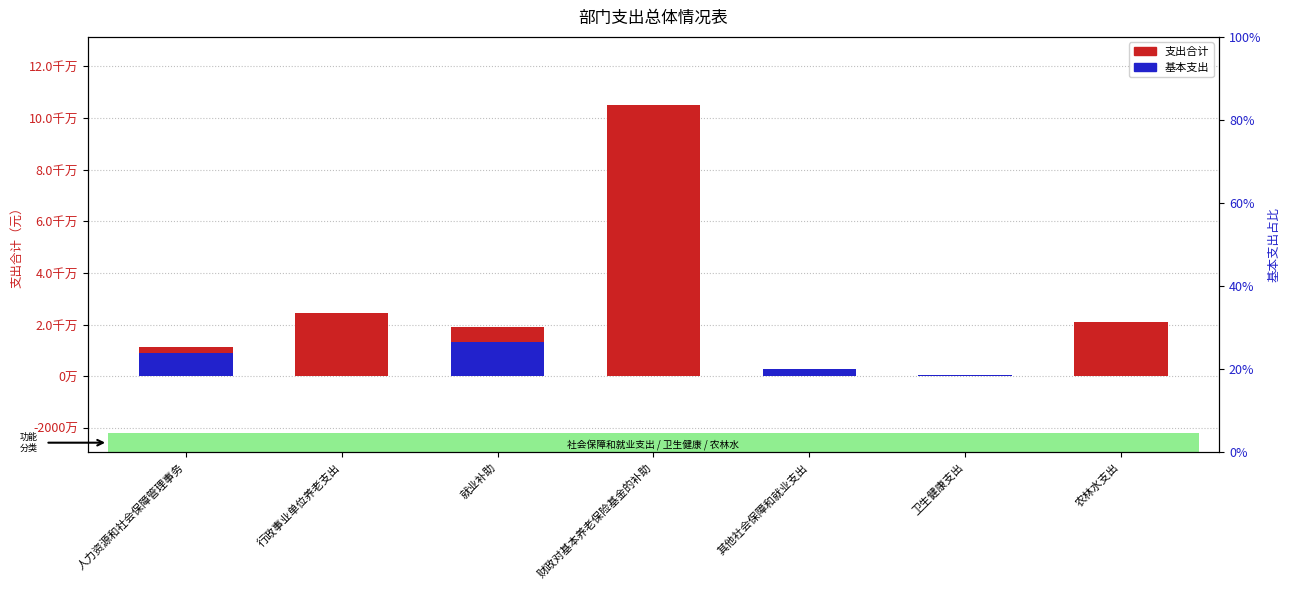

Is it true that 支出合计 equals 6383344.6 at 就业补助?

False